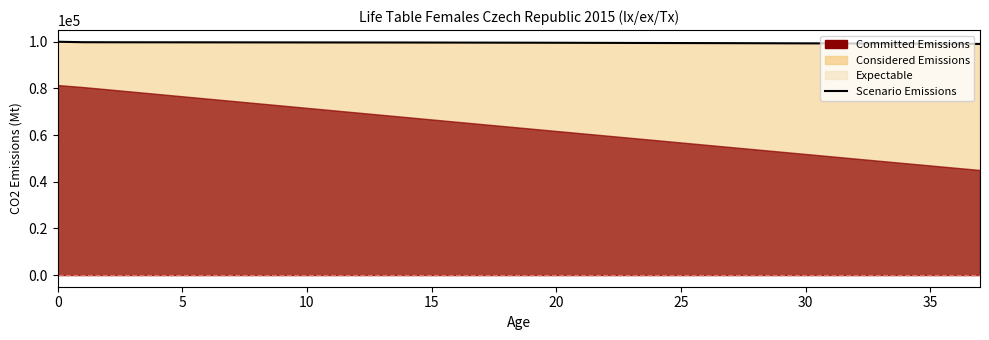

What is the sum of all values?

3782672.2